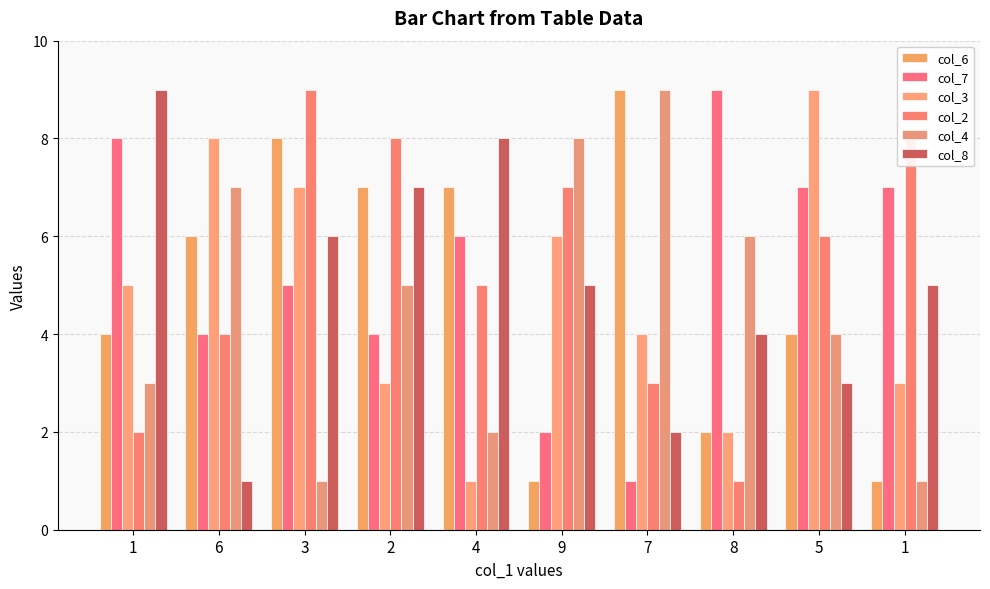

Which series has the largest range (max minus min)?

col_6